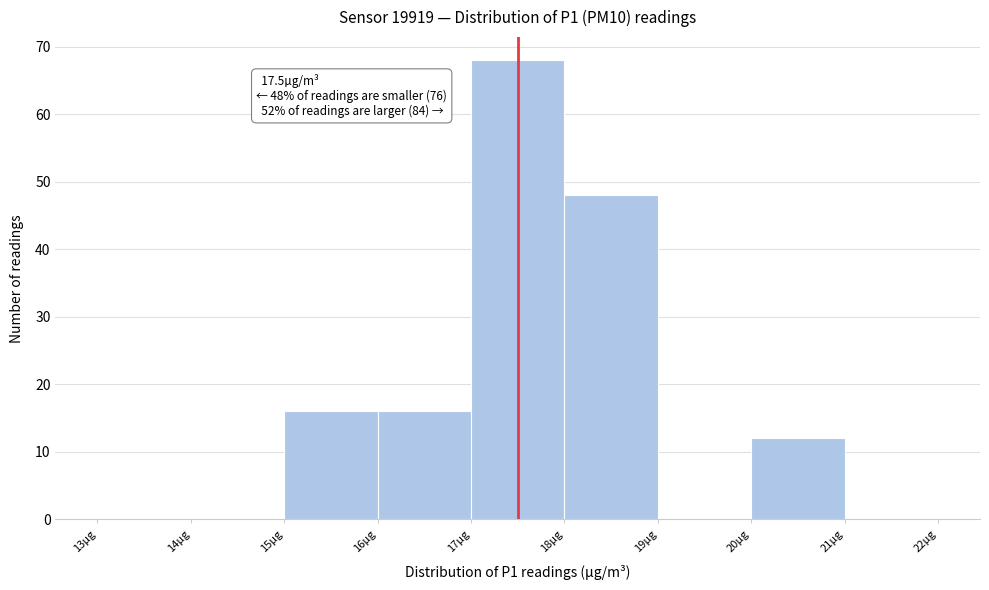

Over which range of the x-axis is the bar tallest?

17 to 18